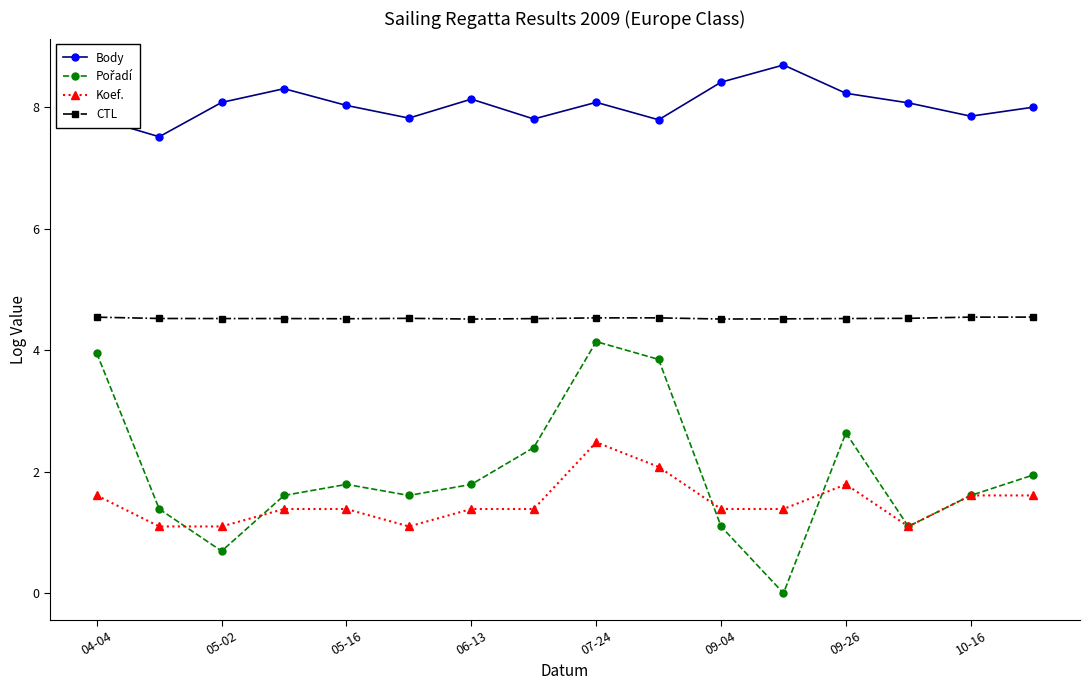

How many data points does each series have?

16